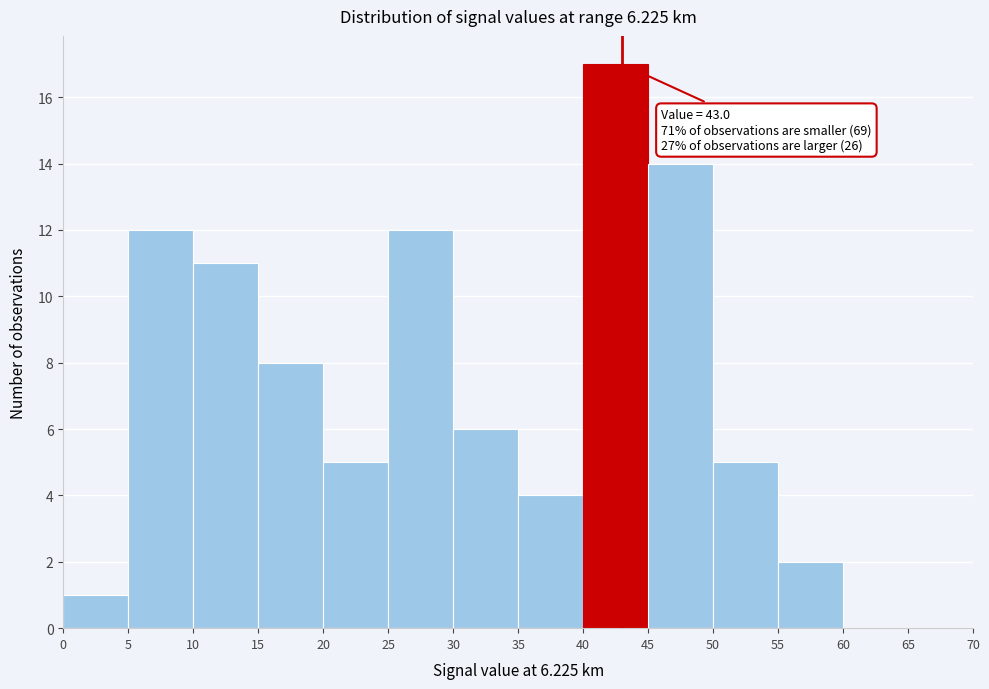

Which range on the x-axis has the tallest bar?

40 to 45